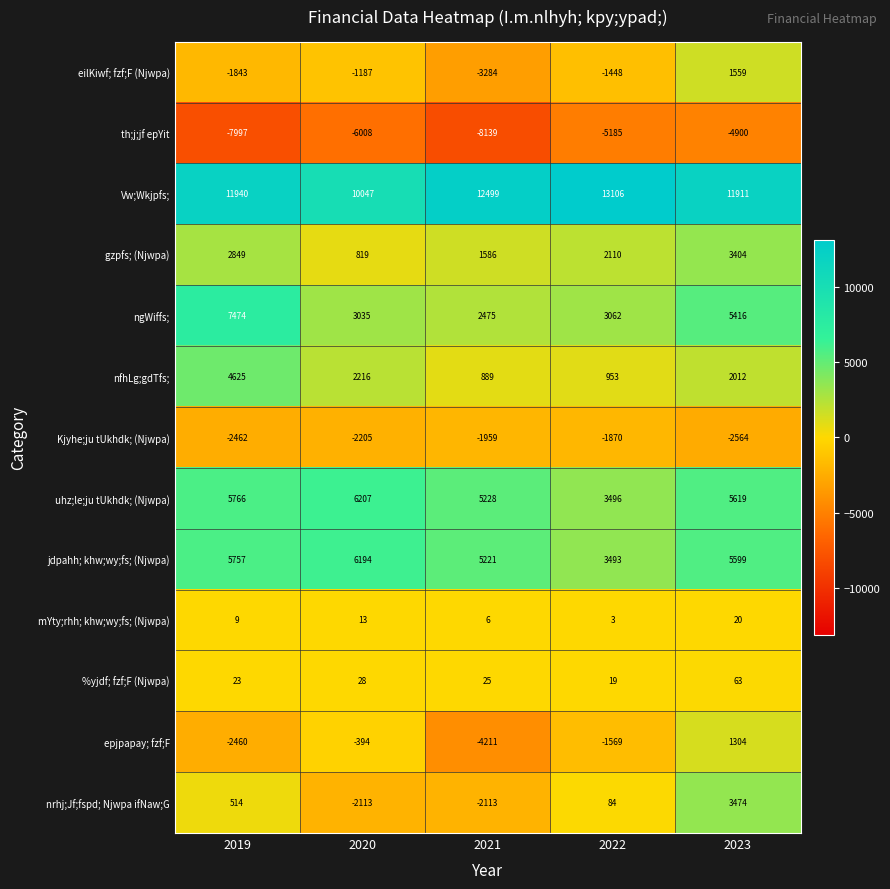

Which series changed the most between 2022 and 2023?

nrhj;Jf;fspd; Njwpa ifNaw;G